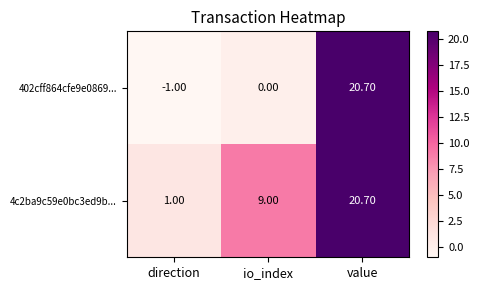

Where is 402cff864cfe9e0869... nearest to the value 9?

io_index